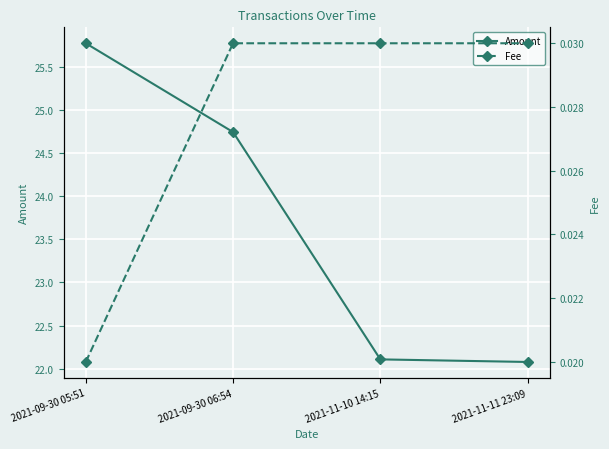

Which label corresponds to the largest value in the chart?

2021-09-30 05:51